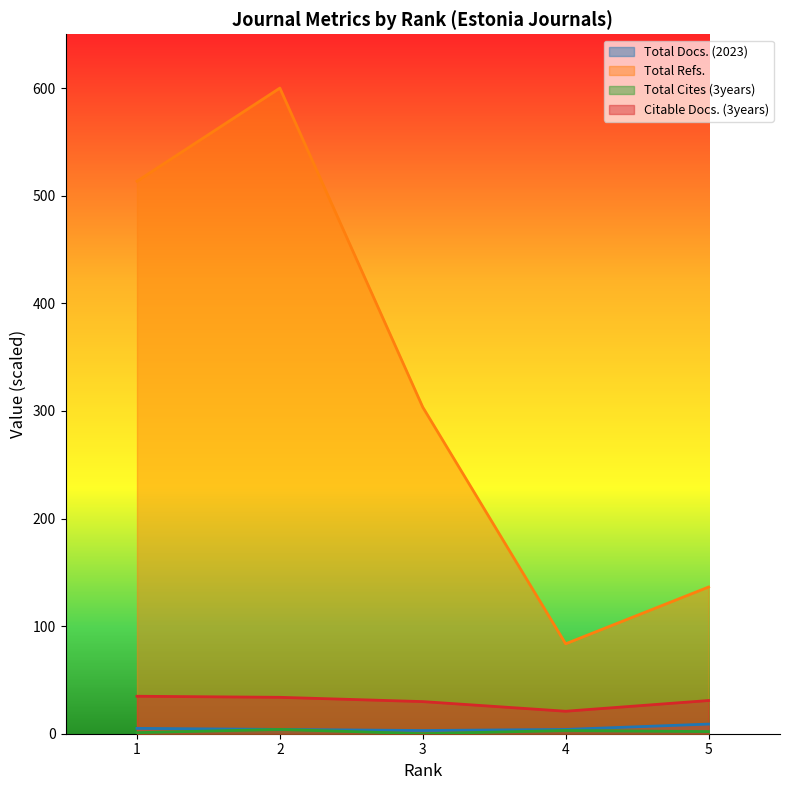

At which category is the sum across all series the highest?

2